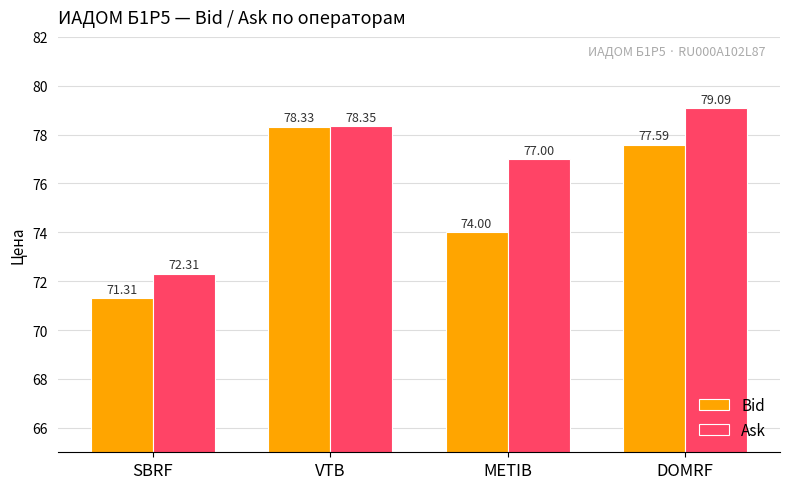

Is the value of Bid at VTB greater than the value of Ask at METIB?

Yes